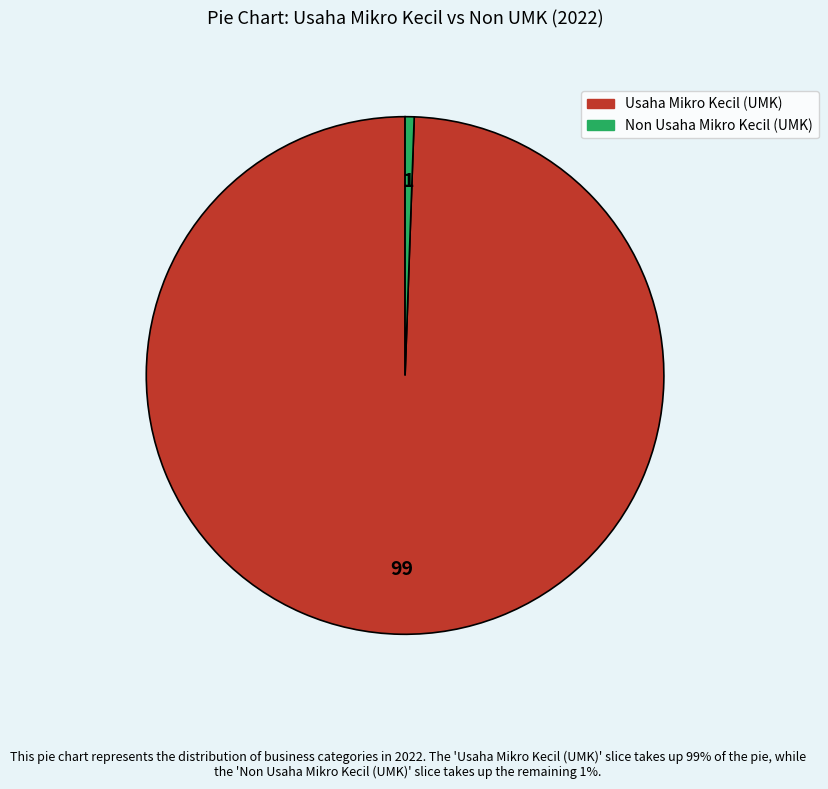

What is the largest slice in the pie chart?

Usaha Mikro Kecil (UMK)